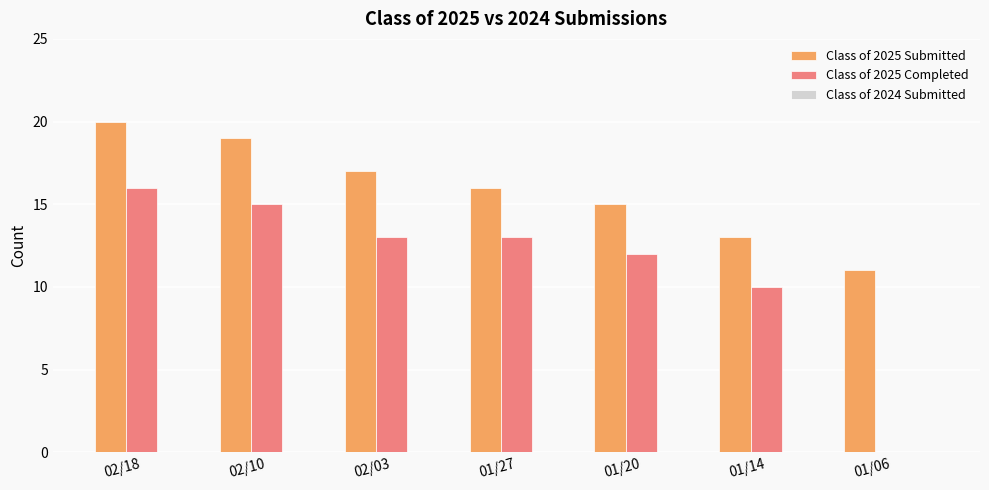

True or false: Class of 2025 Completed has a value of 0 at 01/06.

True